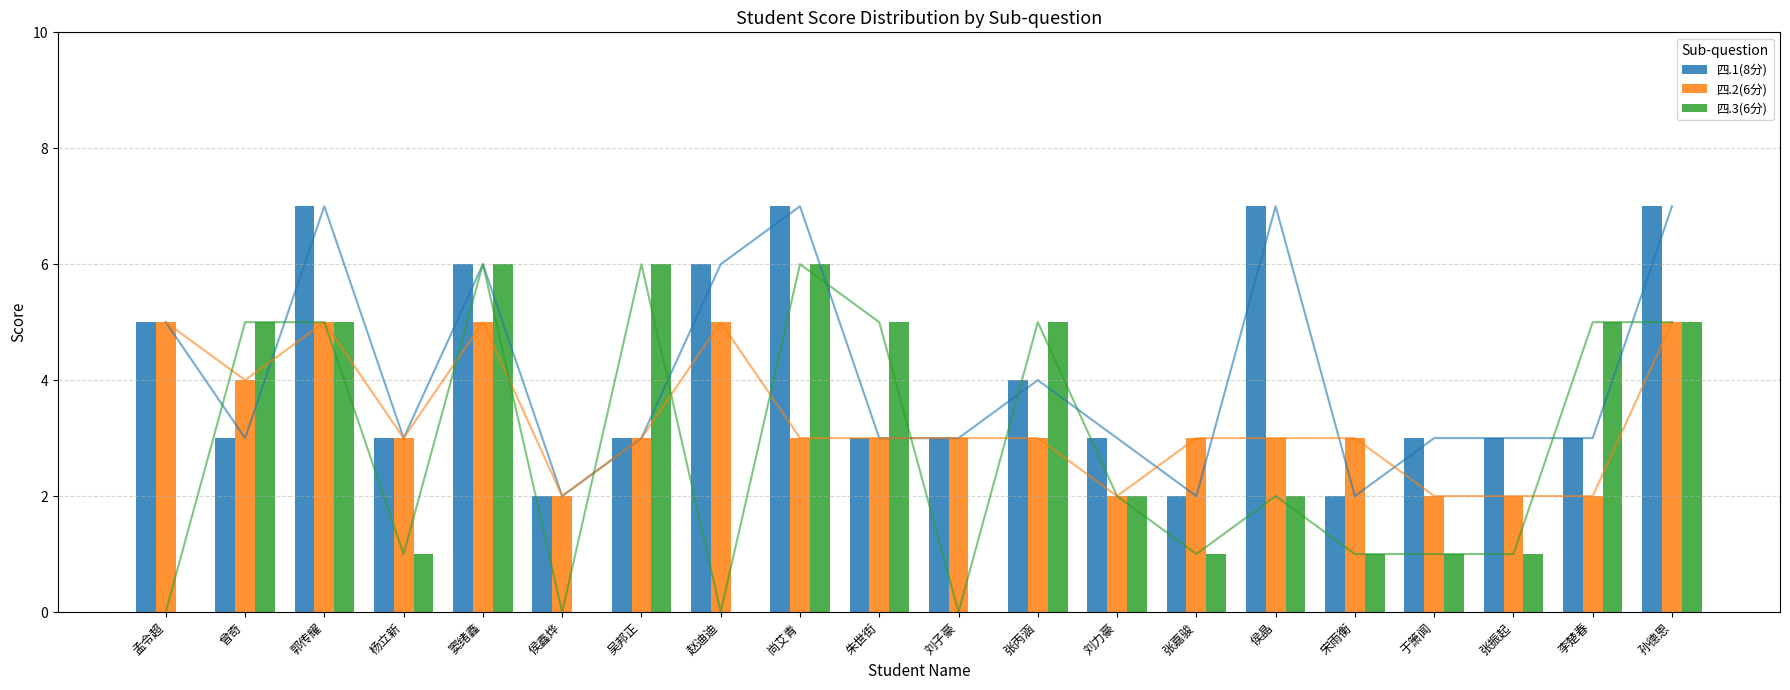

How many bars are there in total?

60